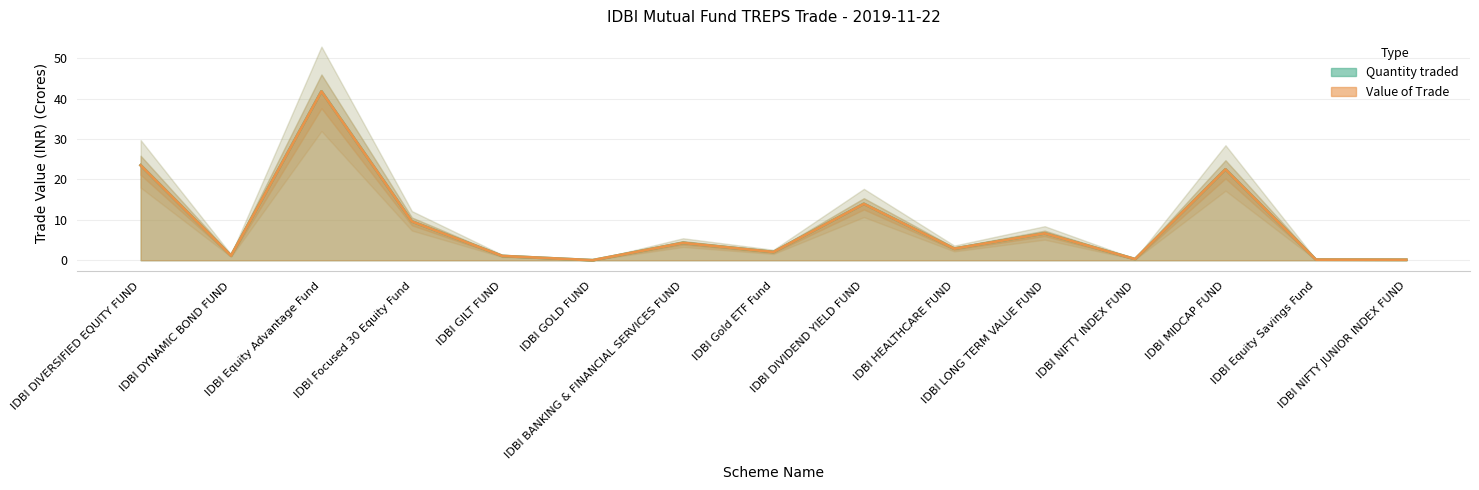

At which category is the sum across all series the highest?

IDBI Equity Advantage Fund